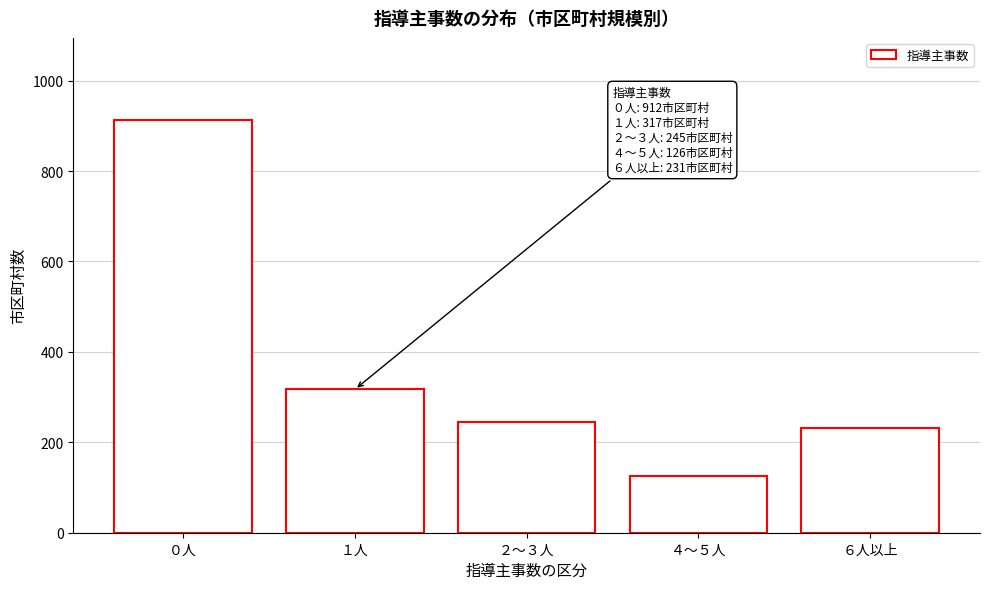

Reading left to right, list all the values displayed in this chart.

０人=912	１人=317	２～３人=245	４～５人=126	６人以上=231